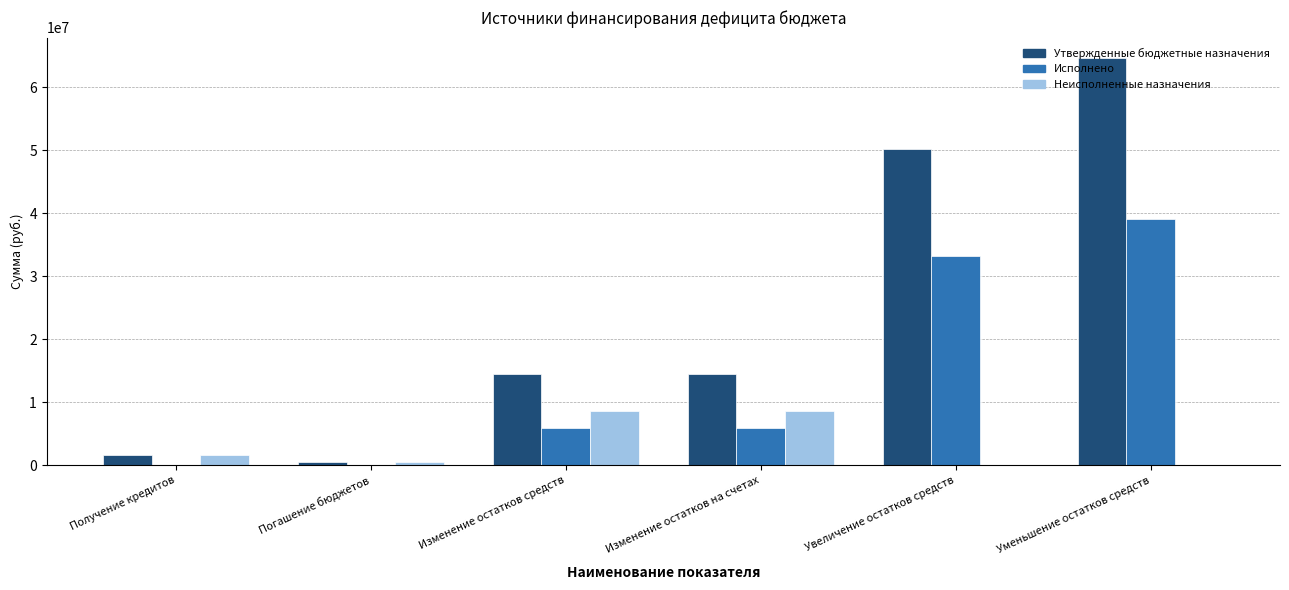

Which series has the largest total across all categories?

Утвержденные бюджетные назначения